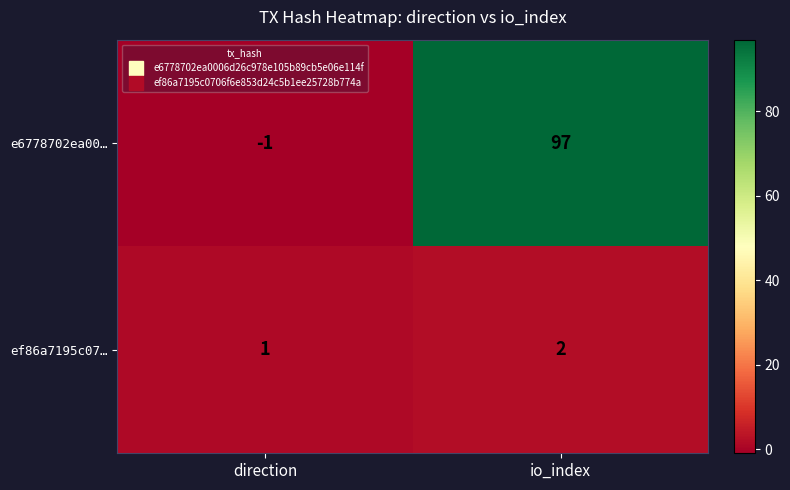

Reading right to left, extract all data points from this chart.

e6778702ea00…: io_index=97	direction=-1
ef86a7195c07…: io_index=2	direction=1